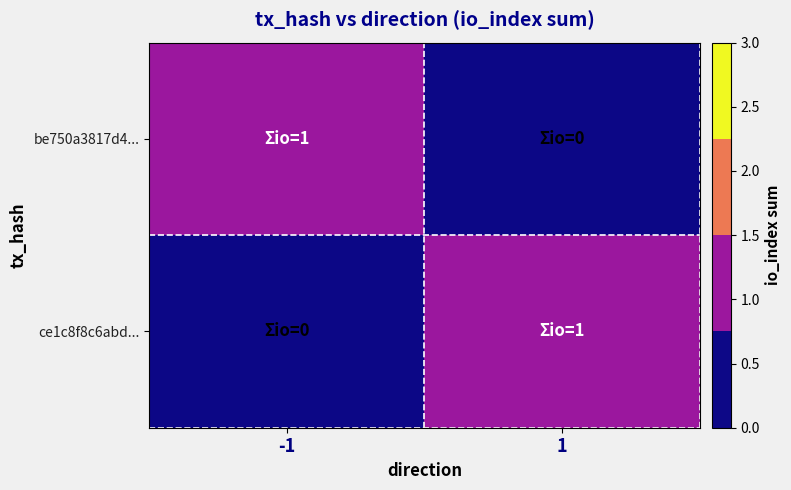

Which label corresponds to the smallest value in the chart?

1